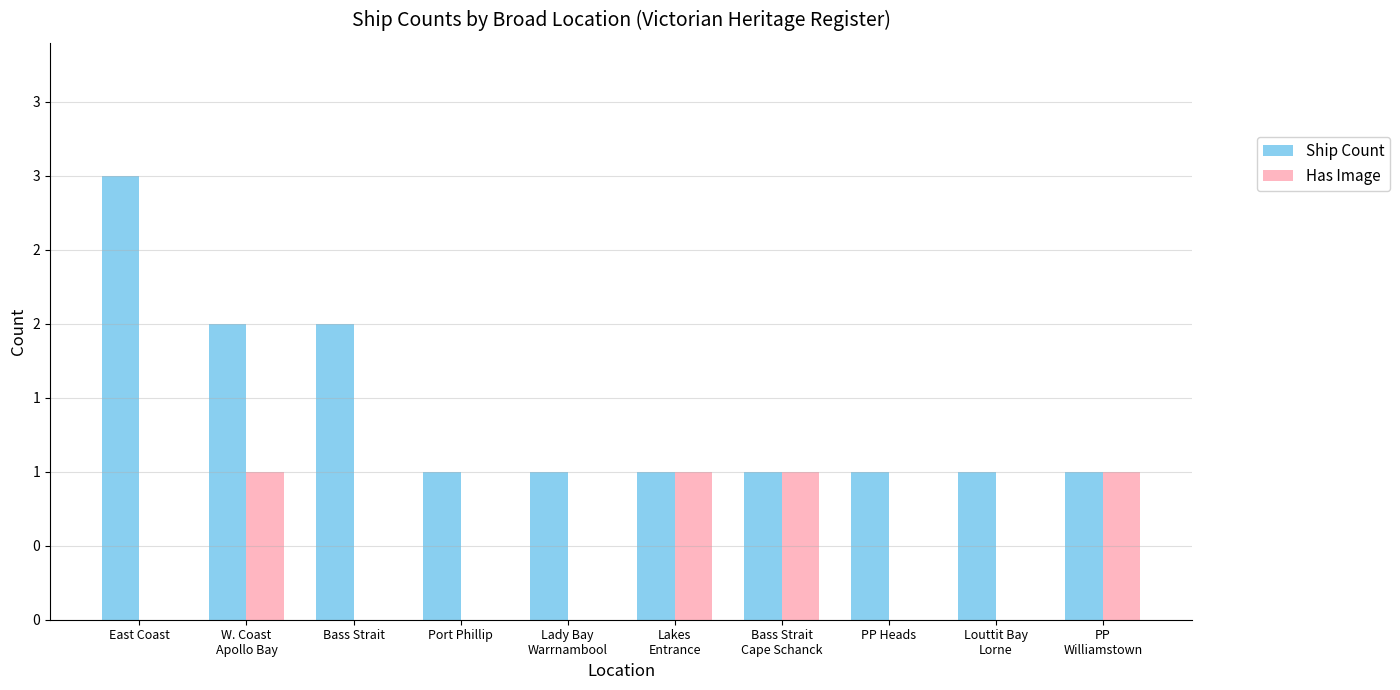

Does the chart contain stacked bars?

No